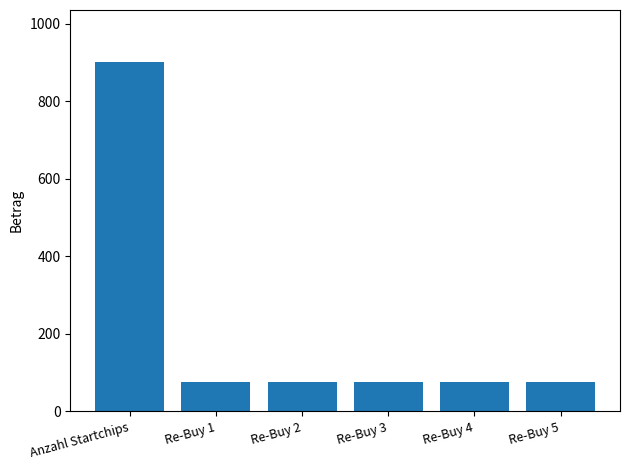

What is the sum of the values at Anzahl Startchips and Re-Buy 3?

975